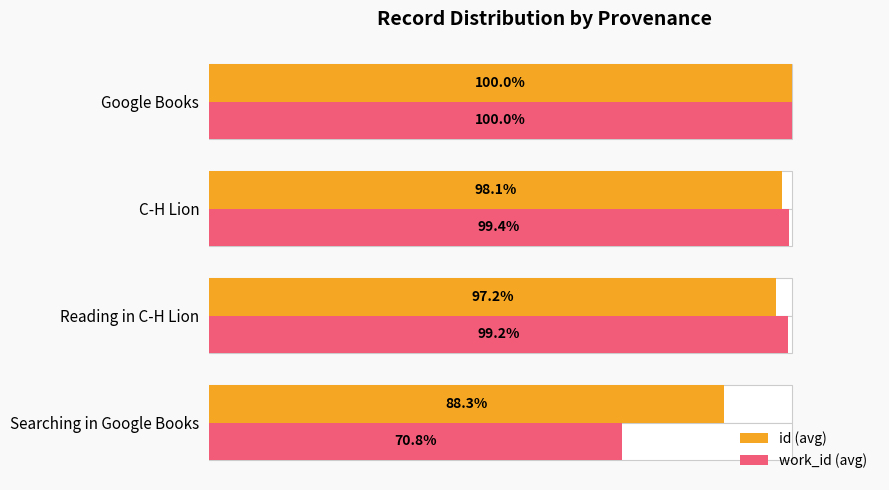

Rank the series by their average value, from highest to lowest.

id (avg), work_id (avg)